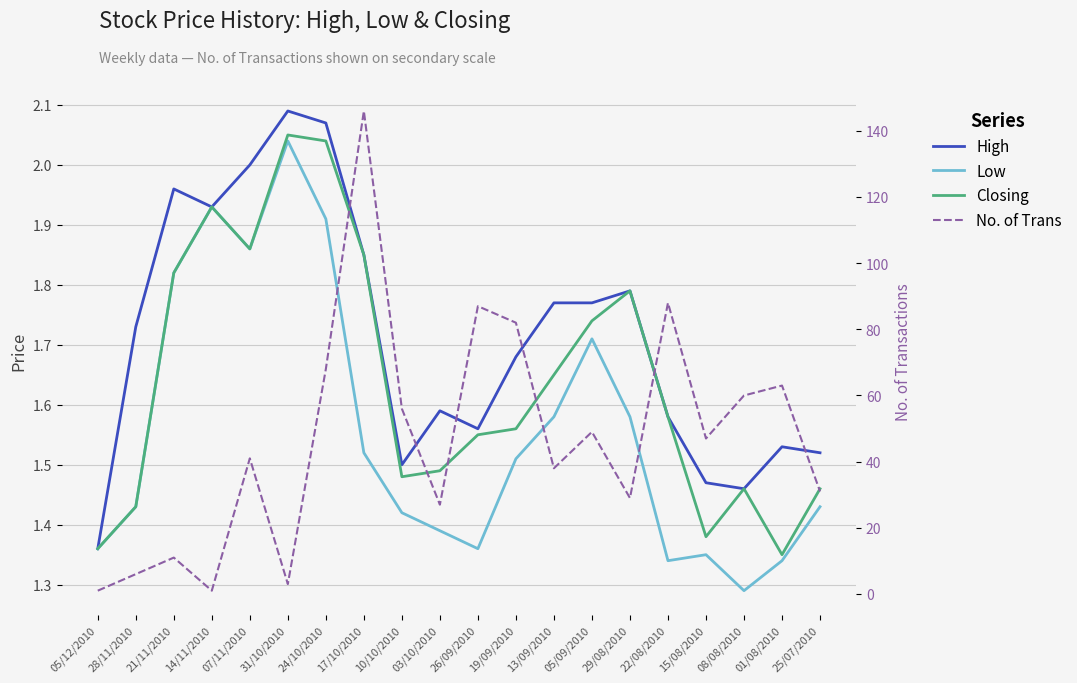

What is the sum of the Low values at 21/11/2010 and 10/10/2010?

3.2